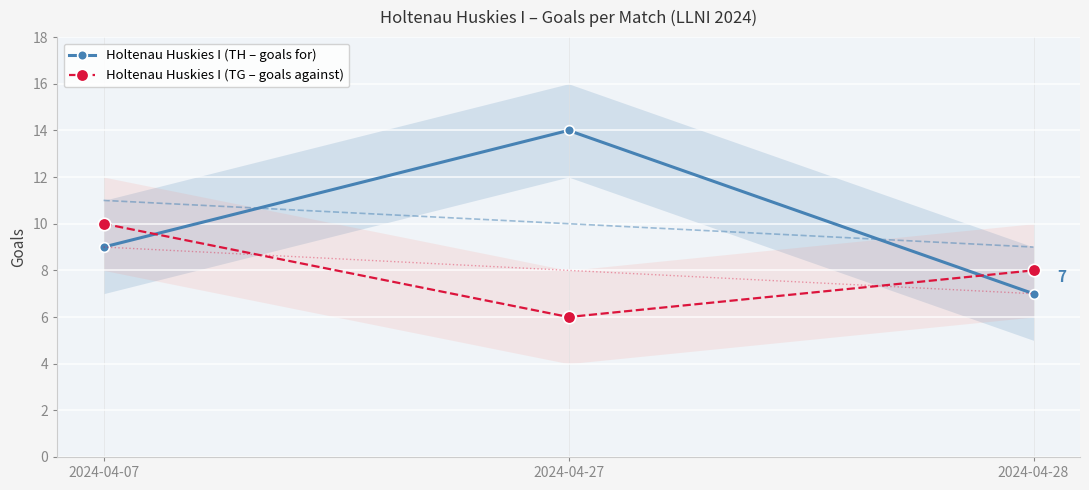

How many lines are shown in the chart?

2